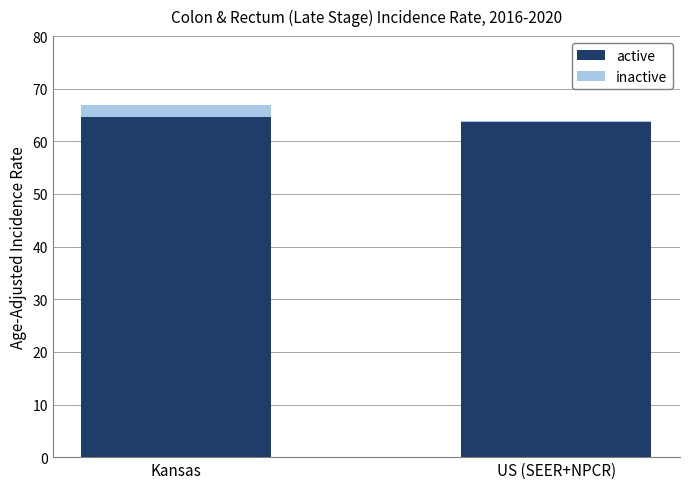

True or false: active has a value of 97.9 at US (SEER+NPCR).

False